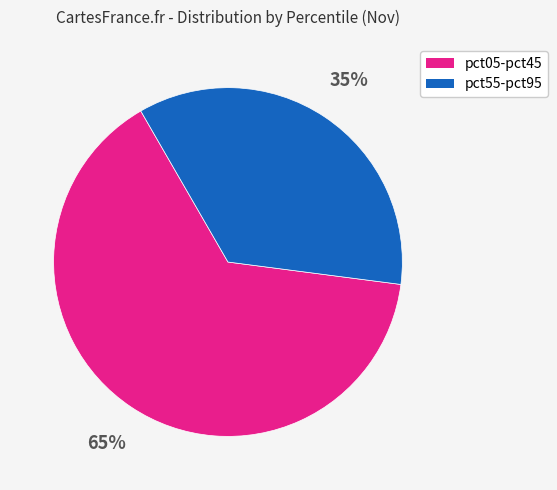

How many slices are in this pie chart?

2